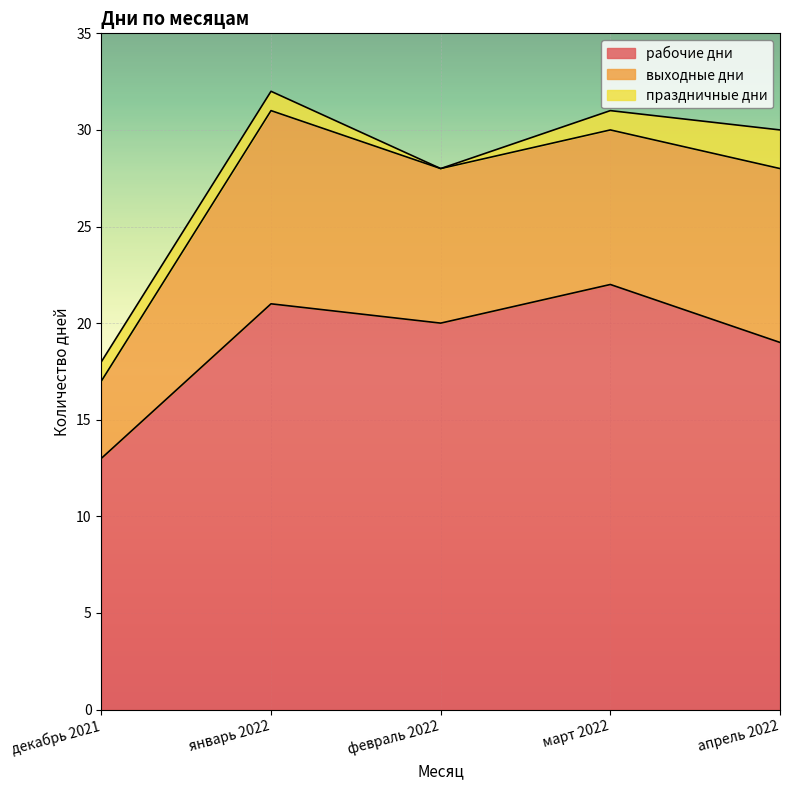

Where does the рабочие дни series first go above 20?

январь 2022